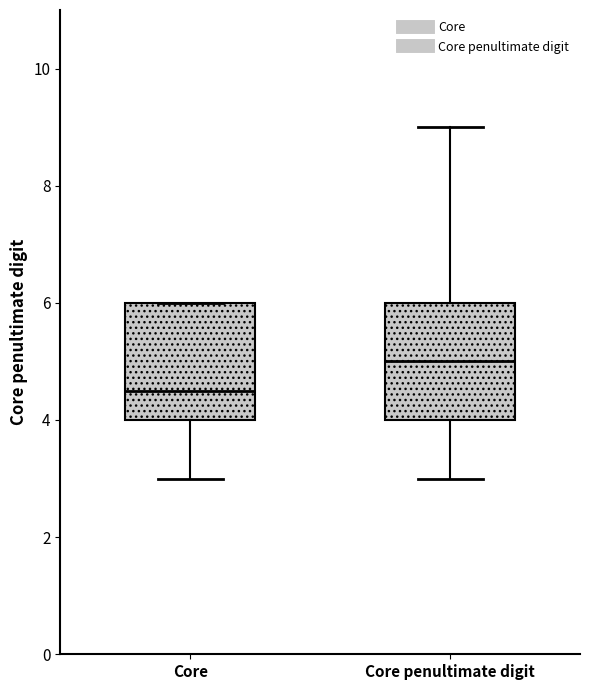

Reading left to right, read every box against the y-axis: the position of its median line, the range the box covers, and the ends of its whiskers. The values are not printed on the chart, so give them approximately, as read against the axis.

Core: median 4.6, box 4.0 to 6.0, whiskers 3.0 to 6.0
Core penultimate digit: median 5.0, box 4.0 to 6.0, whiskers 3.0 to 9.0